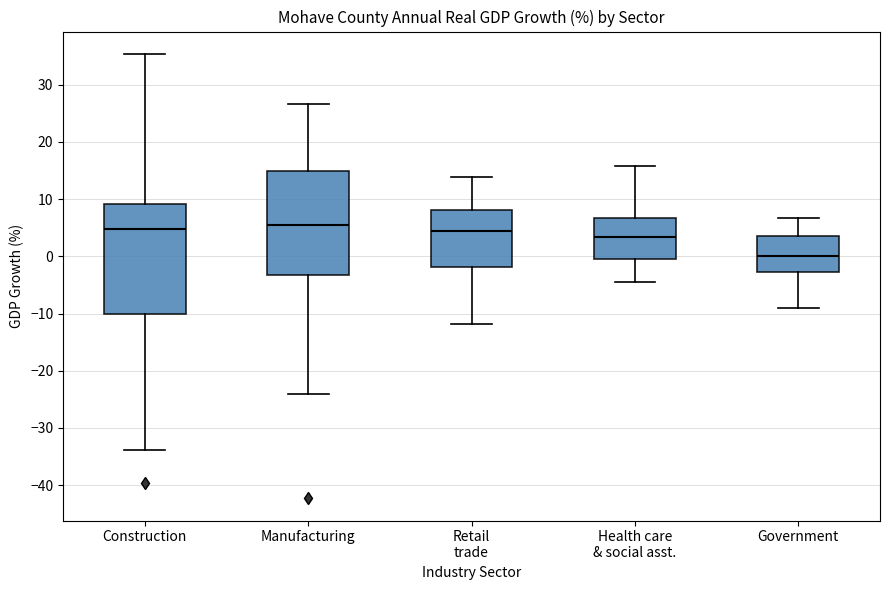

Reading left to right, read every box against the y-axis: the position of its median line, the range the box covers, and the ends of its whiskers. The values are not printed on the chart, so give them approximately, as read against the axis.

Construction: median 5, box -10 to 9, whiskers -34 to 35
Manufacturing: median 6, box -3 to 15, whiskers -24 to 27
Retail trade: median 4, box -2 to 8, whiskers -12 to 14
Health care & social asst.: median 3, box 0 to 7, whiskers -4 to 16
Government: median 0, box -3 to 4, whiskers -9 to 7